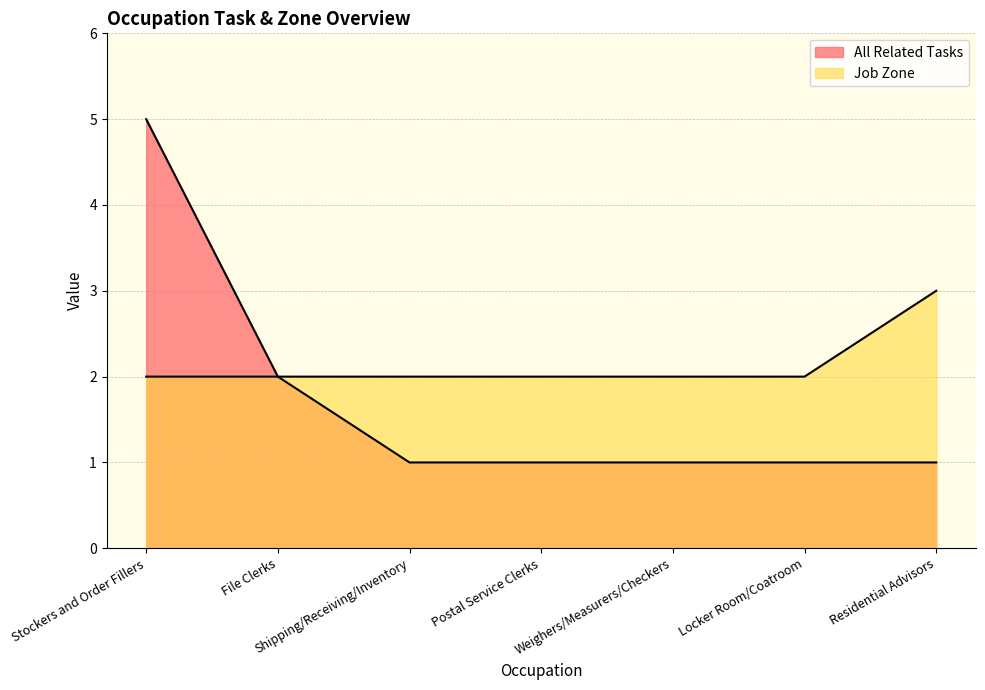

How many Job Zone values are between 2 and 3?

7